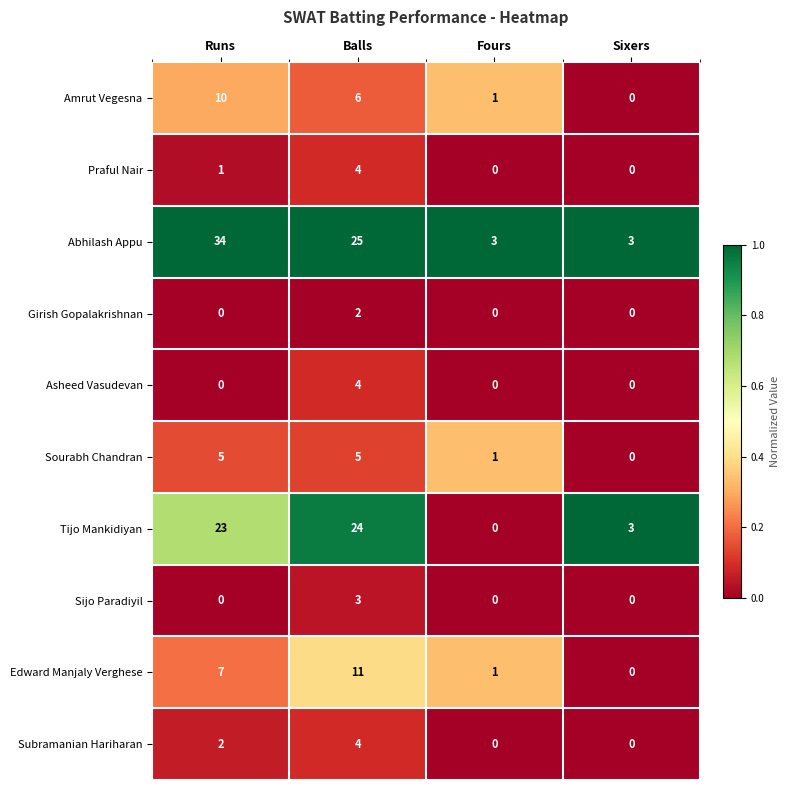

What is the approximate value of Tijo Mankidiyan at Balls, to the nearest 5?

25